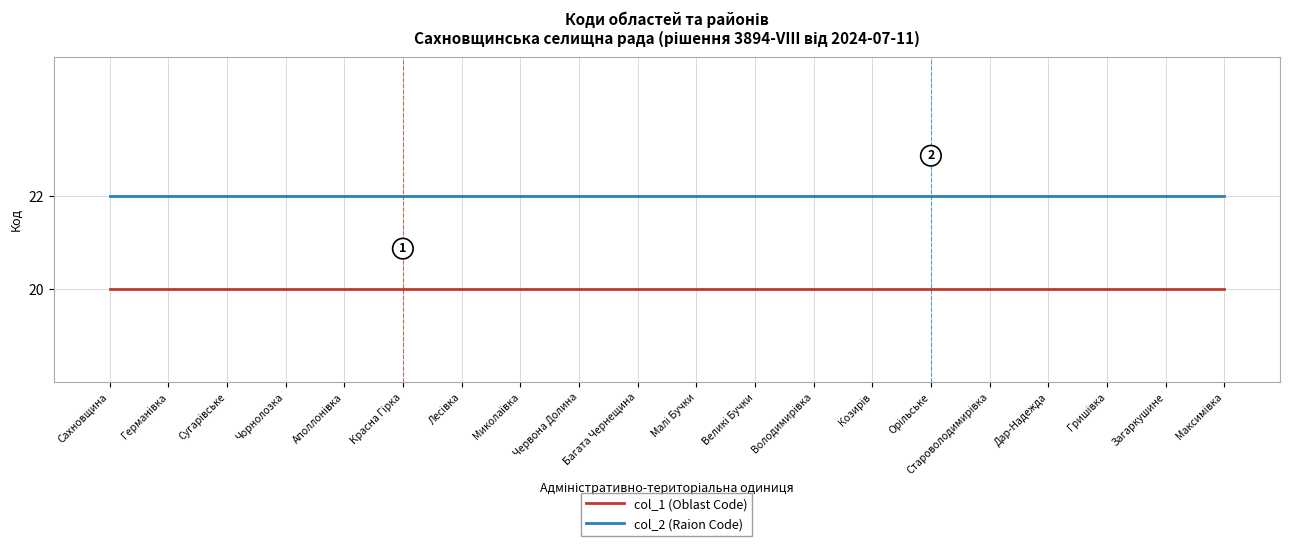

List the series in order of their peak value, highest first.

col_2 (Raion Code), col_1 (Oblast Code)